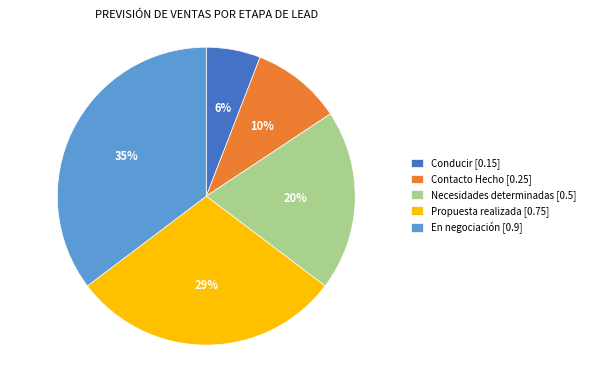

To the nearest percent, what portion does Propuesta realizada represent?

29%